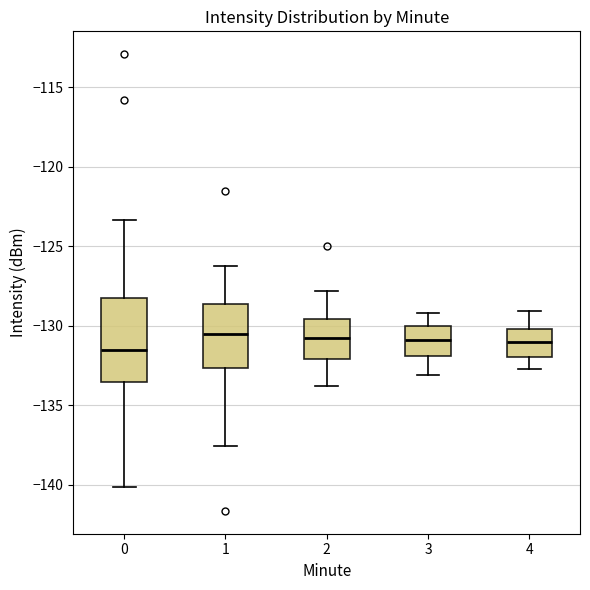

Reading left to right, transcribe this box plot: for each box, give where its median line is, the range the box spans, and where its two whiskers end, as read against the y-axis. The values are not printed on the chart, so give them approximately, as read against the axis.

0: median -131.5, box -133.5 to -128.5, whiskers -140.0 to -123.5
1: median -130.5, box -132.5 to -128.5, whiskers -137.5 to -126.5
2: median -130.5, box -132.0 to -129.5, whiskers -134.0 to -128.0
3: median -131.0, box -132.0 to -130.0, whiskers -133.0 to -129.0
4: median -131.0, box -132.0 to -130.0, whiskers -132.5 to -129.0